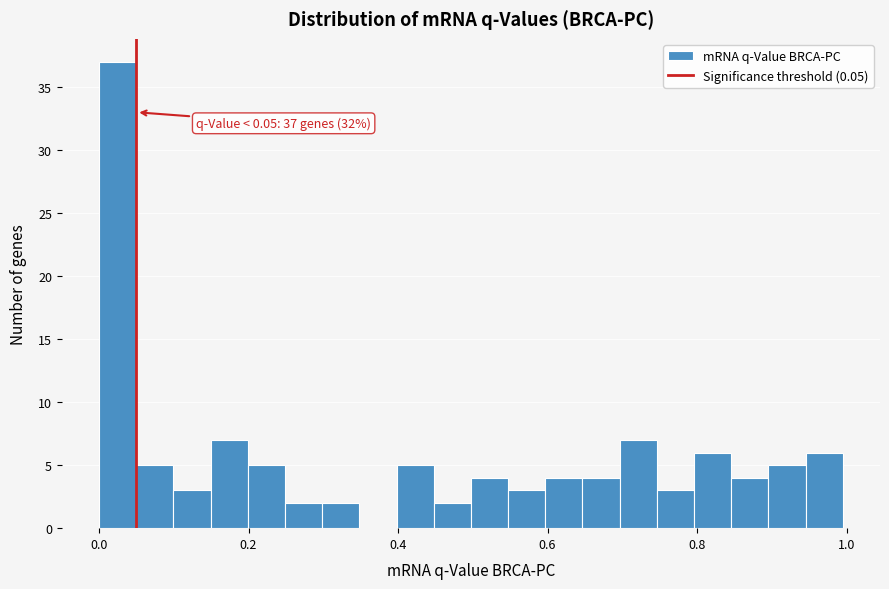

Around what value on the x-axis is the tallest bar? Give the approximate position of its centre, as read against the axis.

0.02